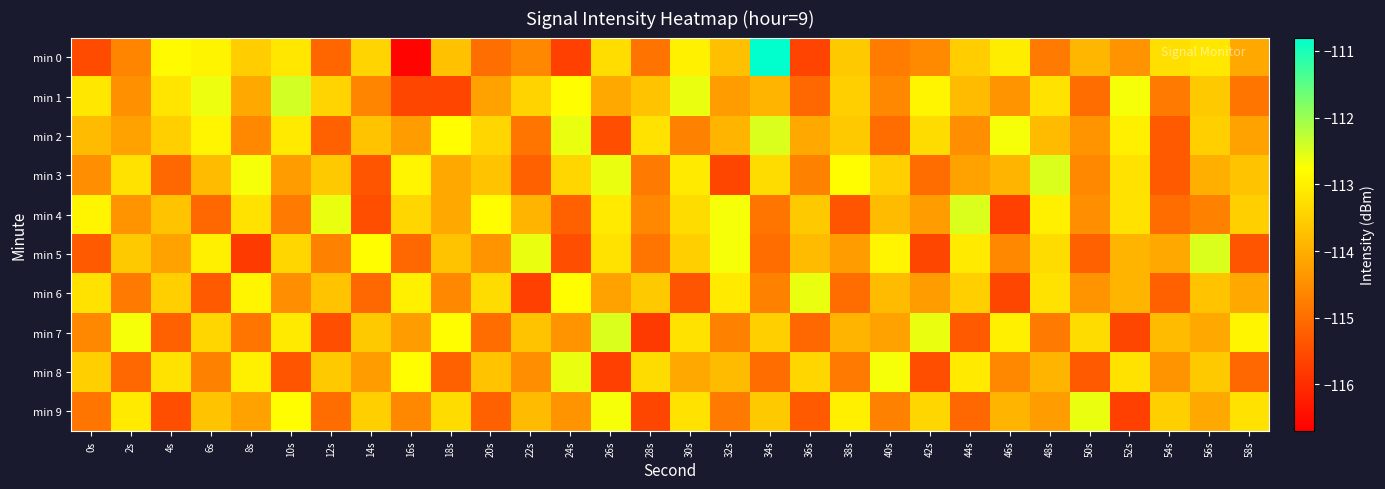

Which label corresponds to the largest value in the chart?

34s